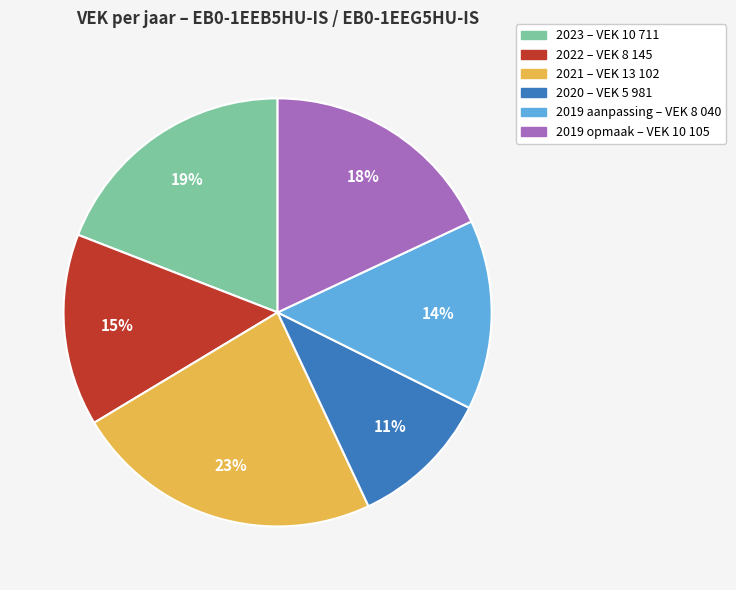

Approximately how many times larger is the value at 2021 – VEK 13 102 compared to 2023 – VEK 10 711?

1.2